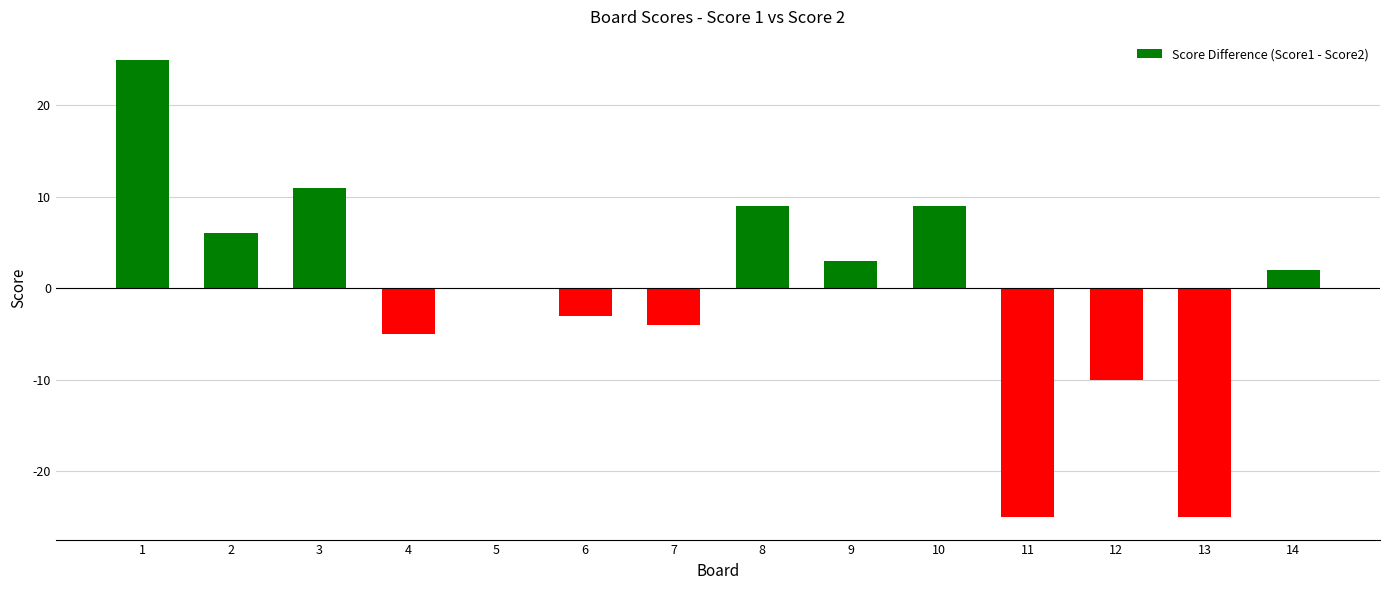

What is the change in value from 10 to 12?

-19